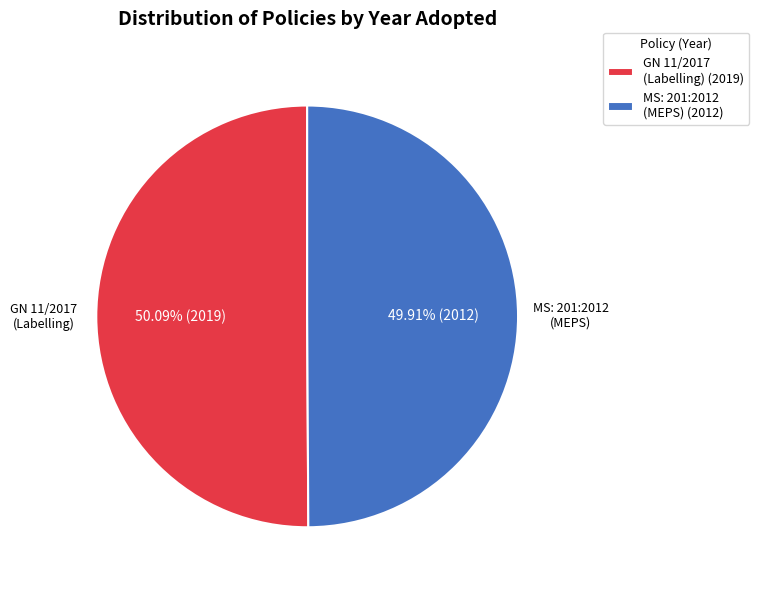

Is there a majority slice in this chart?

Yes